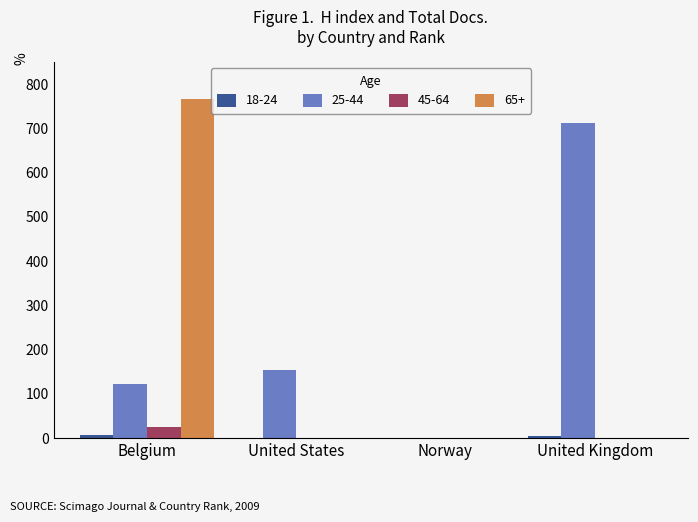

How many categories are shown in the chart?

4